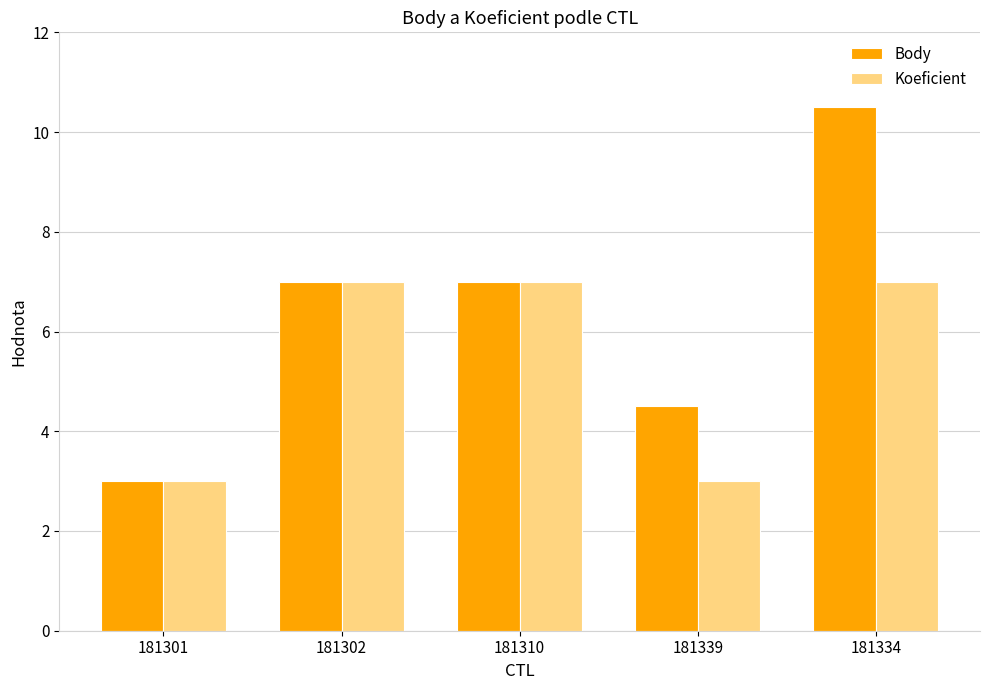

The value of Koeficient at 181310 is 7.0. True or false?

True